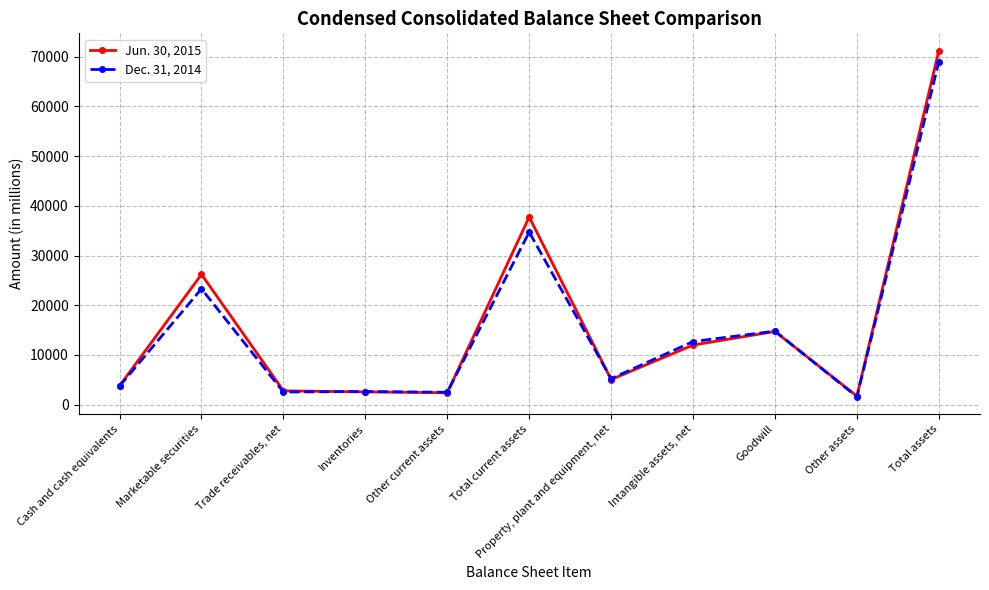

What is the maximum value shown in the chart?

71209